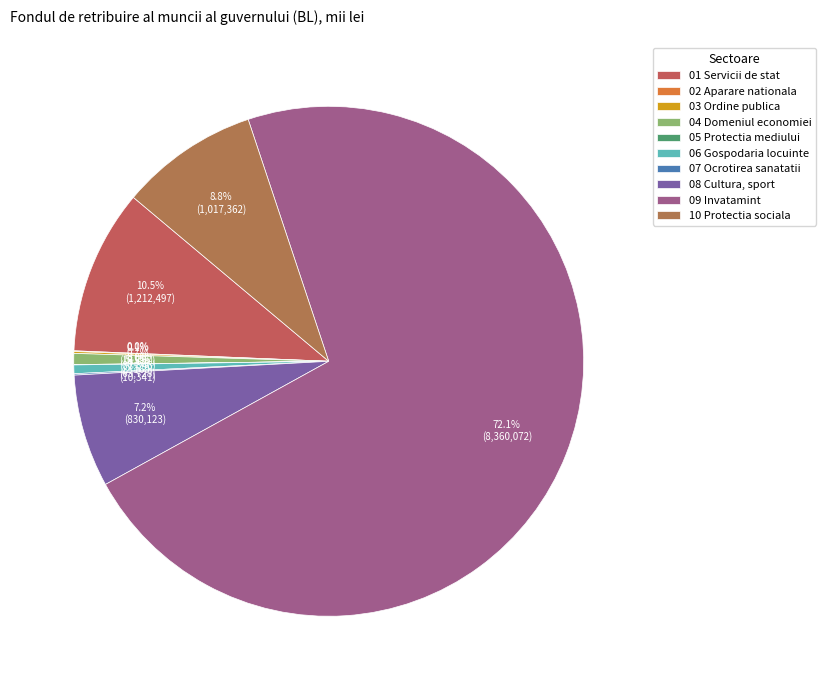

How many slices are in this pie chart?

10